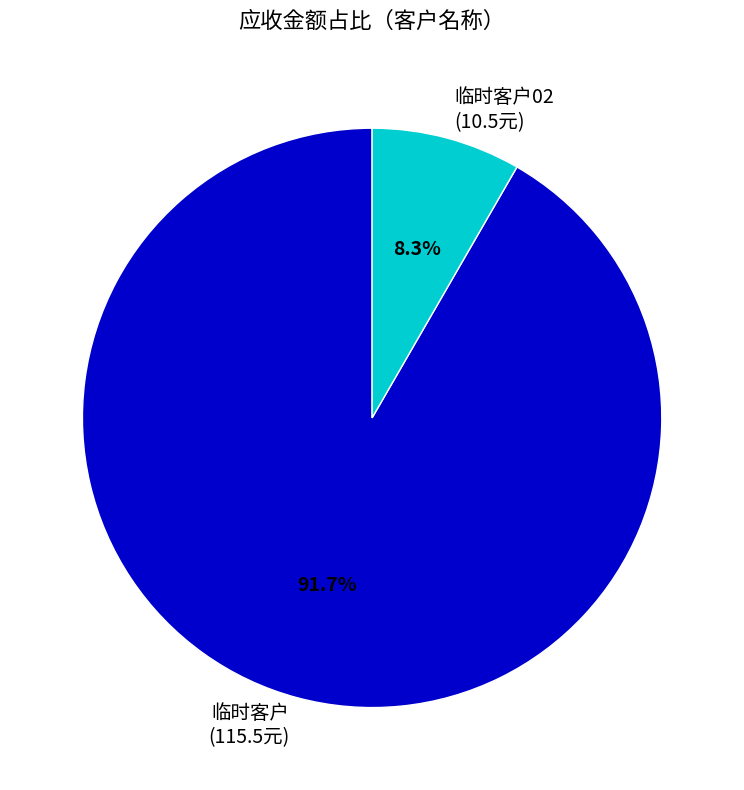

To the nearest percent, what is the average slice percentage?

50%